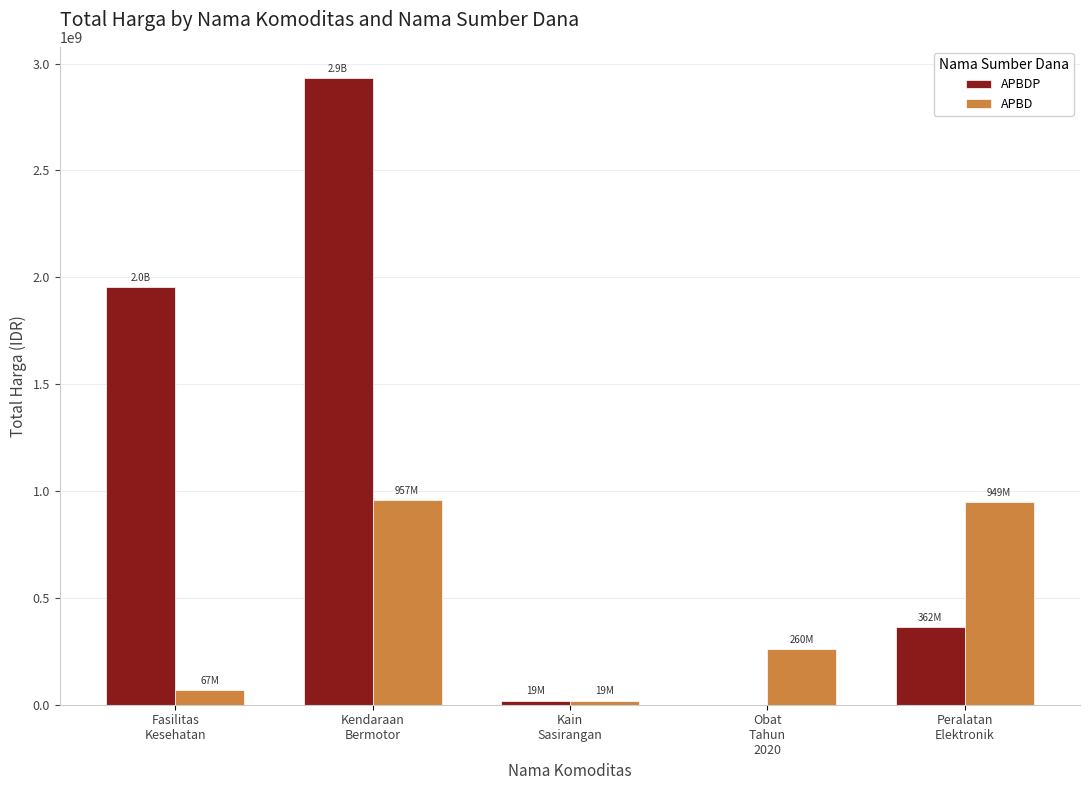

What is the greatest value displayed?

2931562000